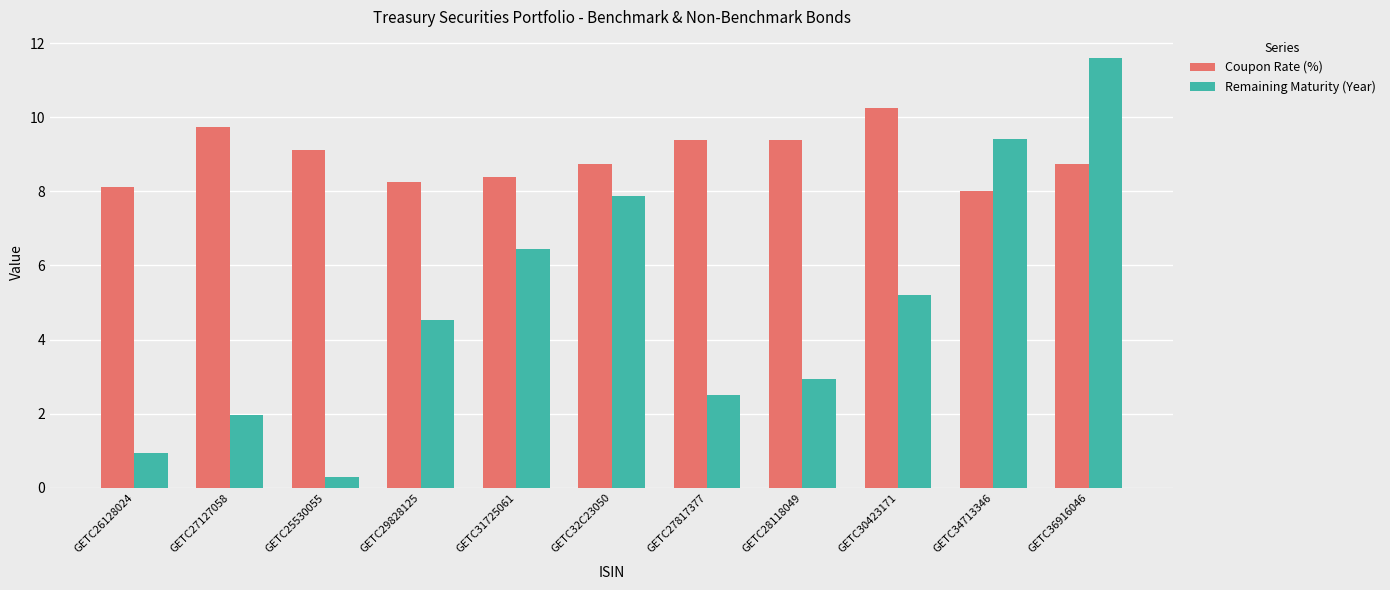

What is the difference between the Remaining Maturity (Year) values at GETC27127058 and GETC34713346?

7.4